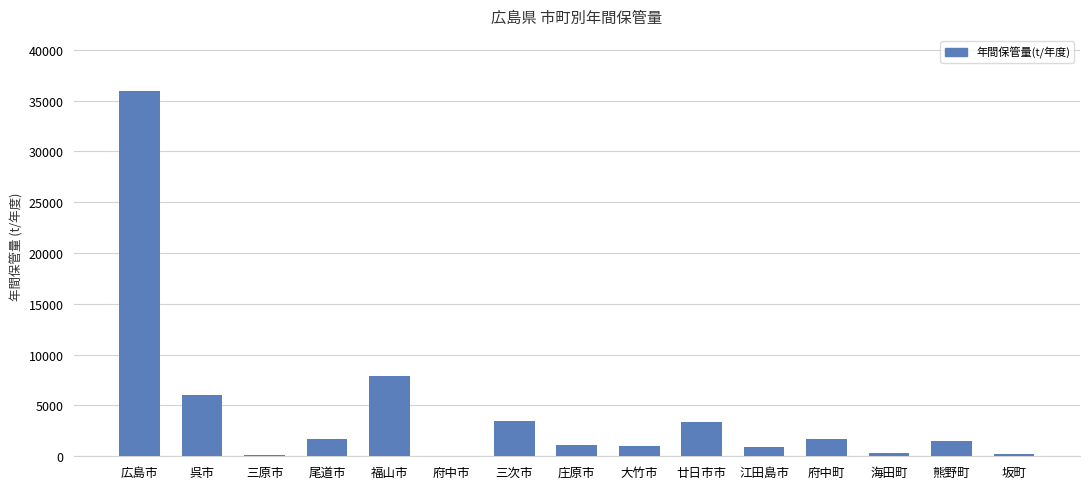

Which label corresponds to the largest value in the chart?

広島市